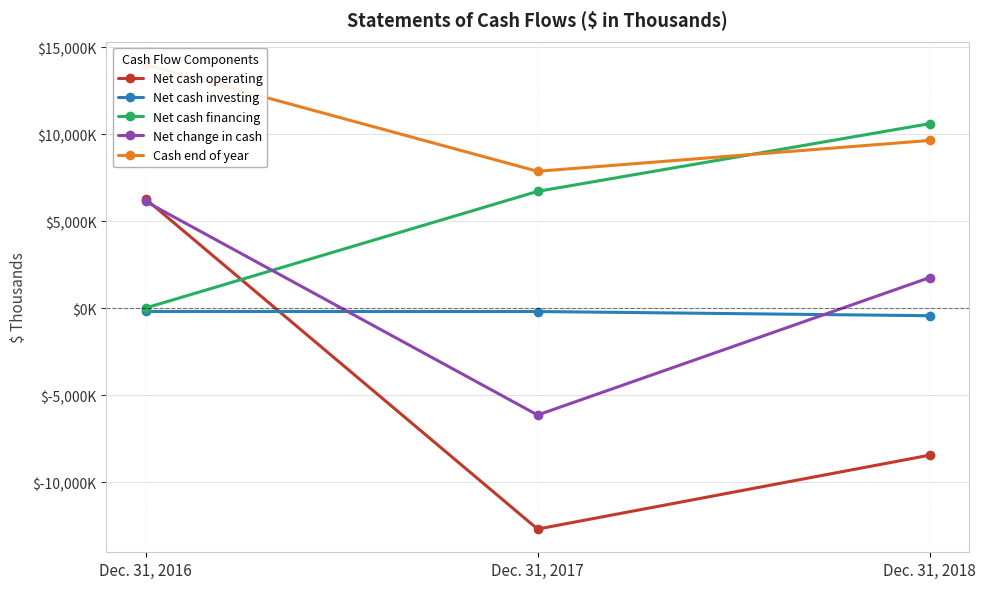

How many lines are shown in the chart?

5